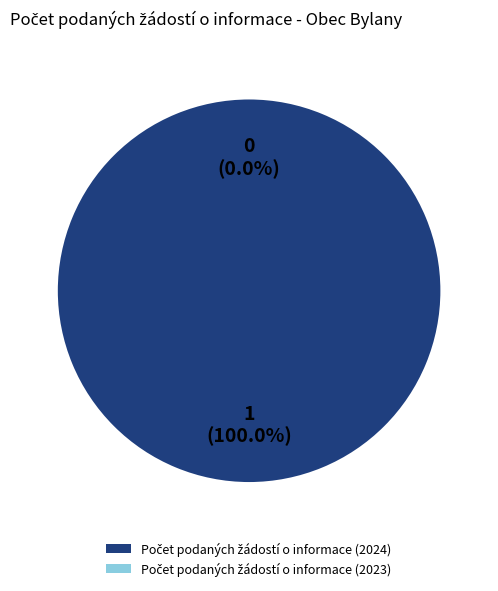

The Počet podaných žádostí o informace (2024) slice represents 93% of the pie. True or false?

False